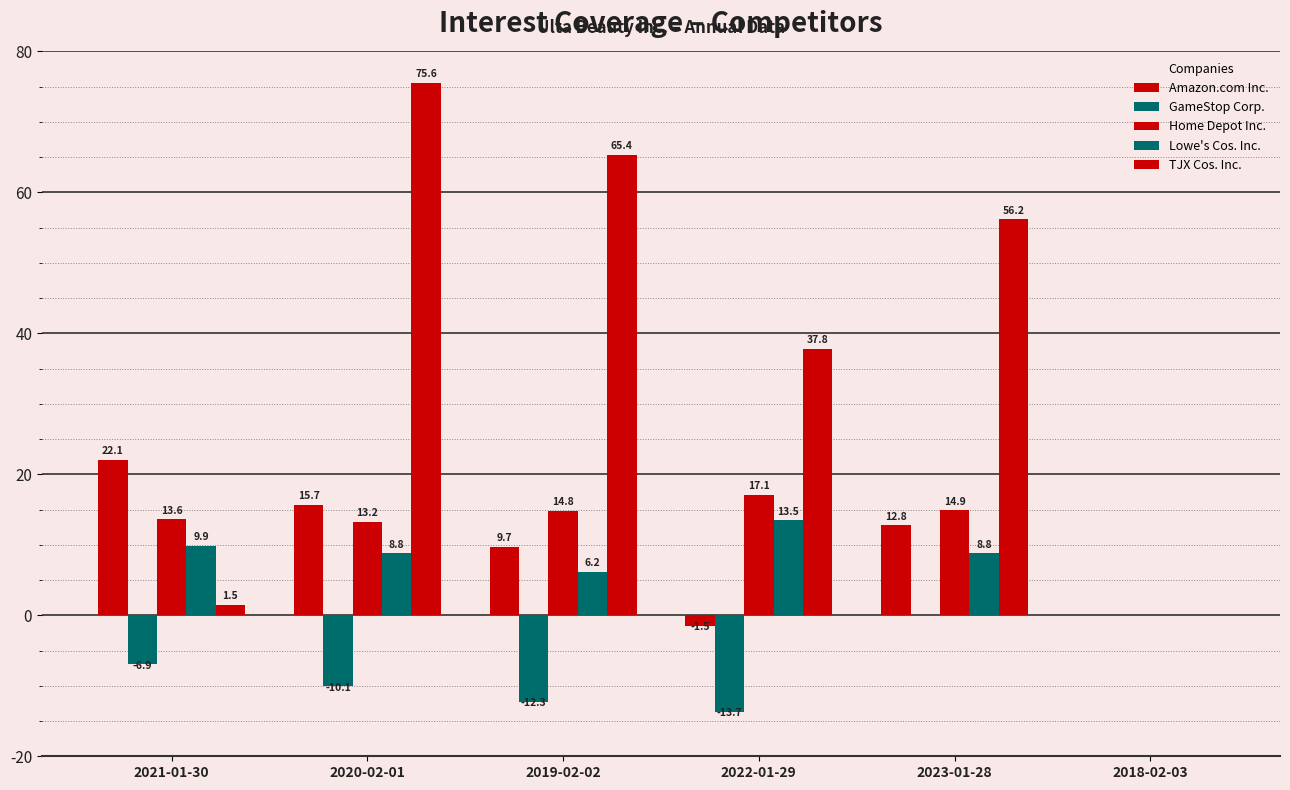

At which category does the chart reach its minimum across all series?

2022-01-29